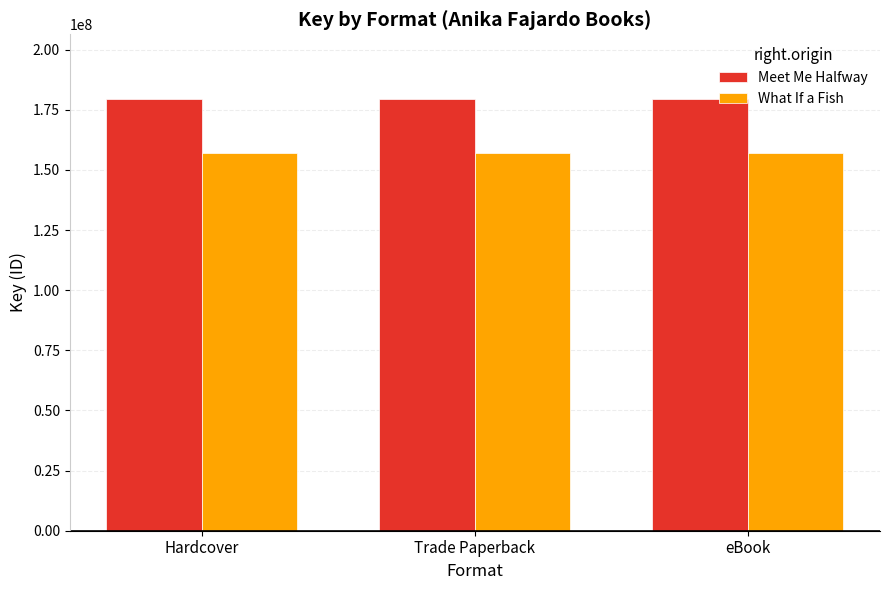

What is the difference between the highest and lowest values at Hardcover?

22466646